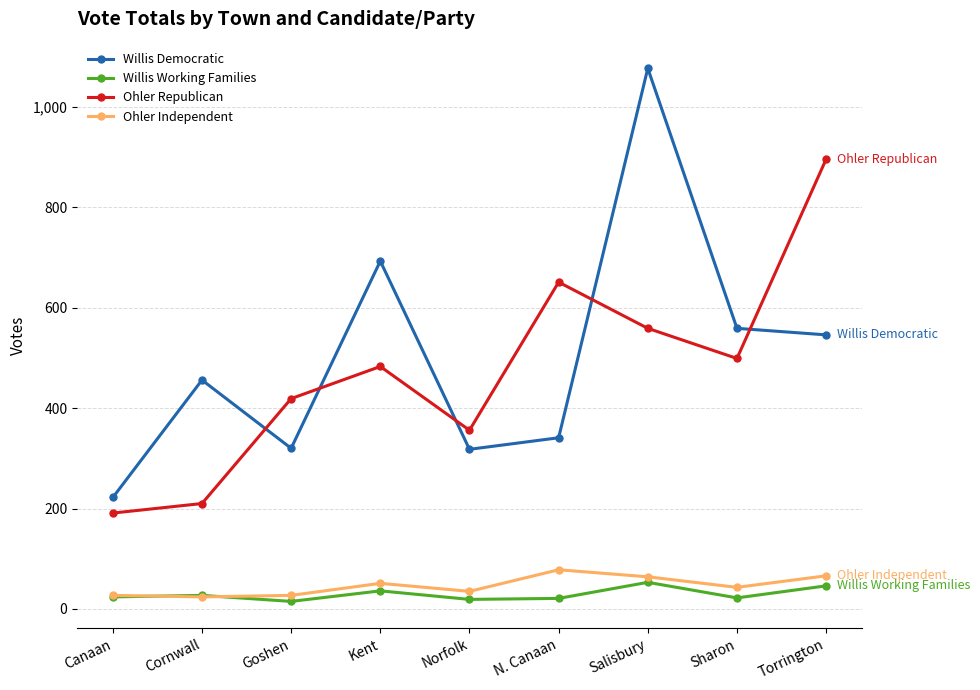

What is the value of the Ohler Independent point at the 2nd from the left?

24